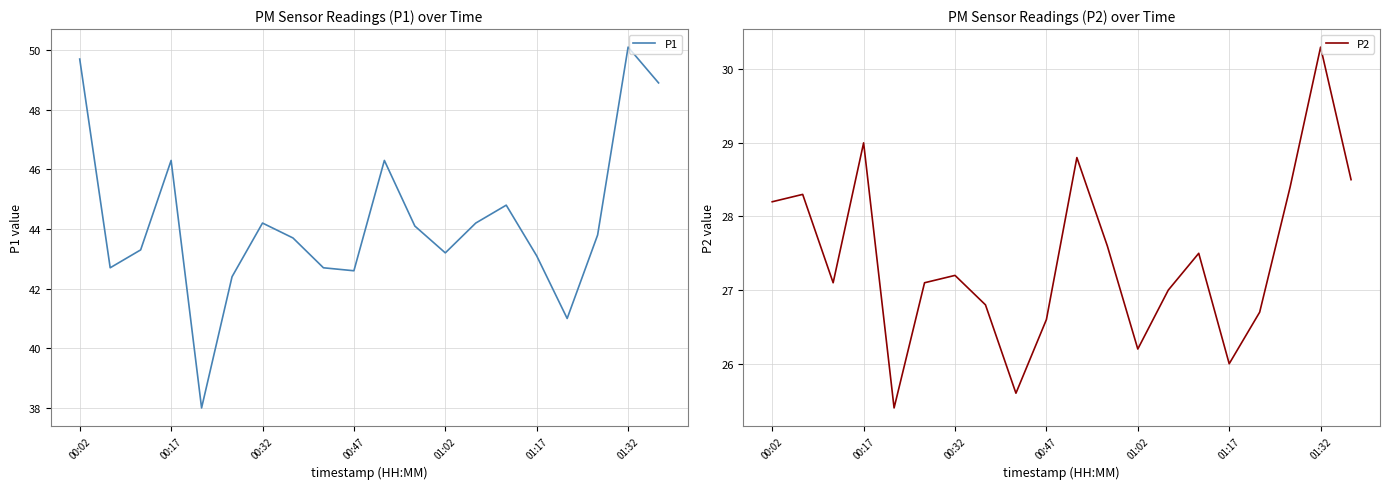

Is it true that P1 equals 46.3 at 00:17?

True